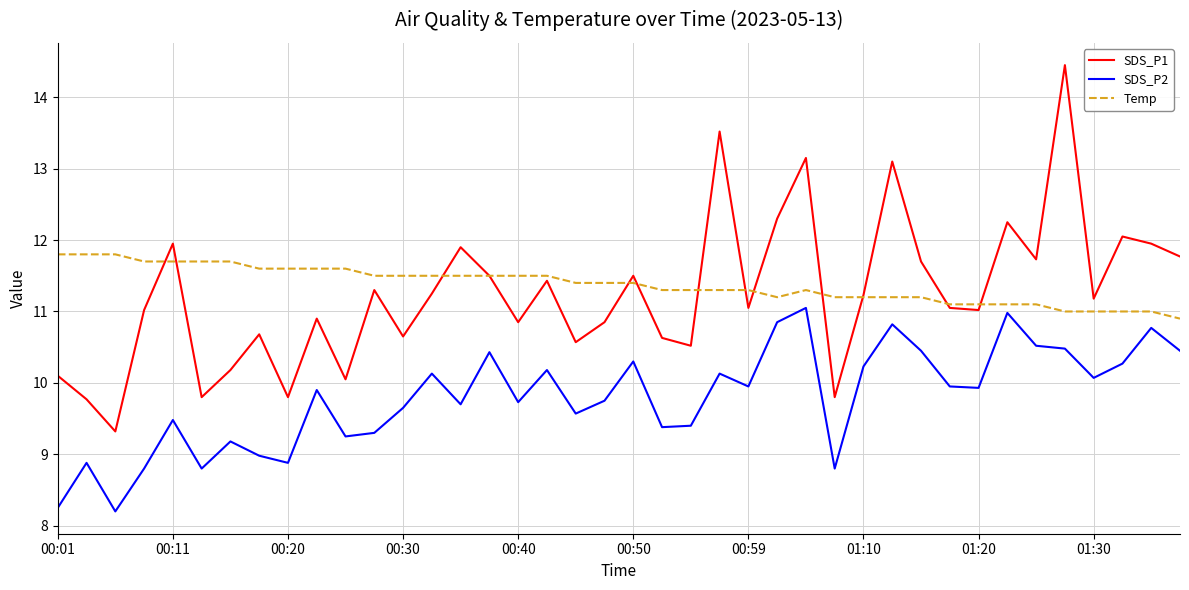

True or false: SDS_P1 and SDS_P2 intersect in this chart.

False